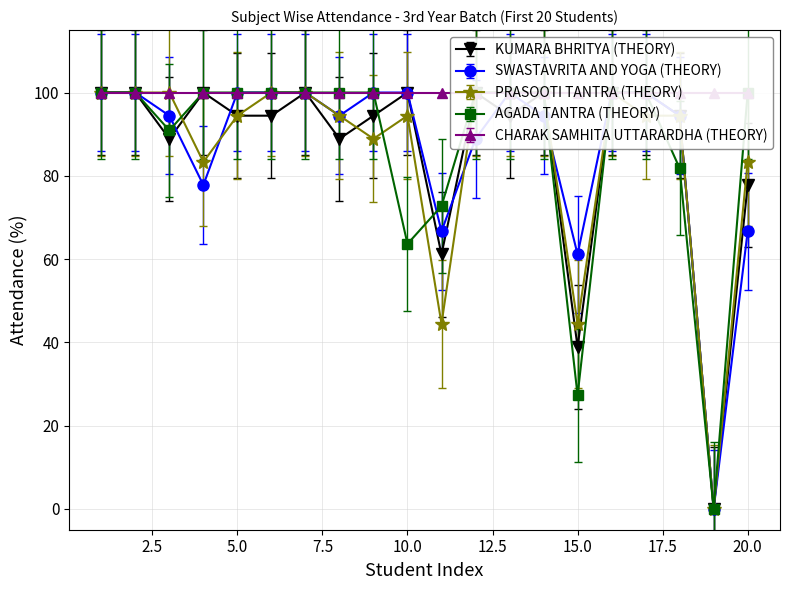

How many values in the SWASTAVRITA AND YOGA (THEORY) series are below 100?

10